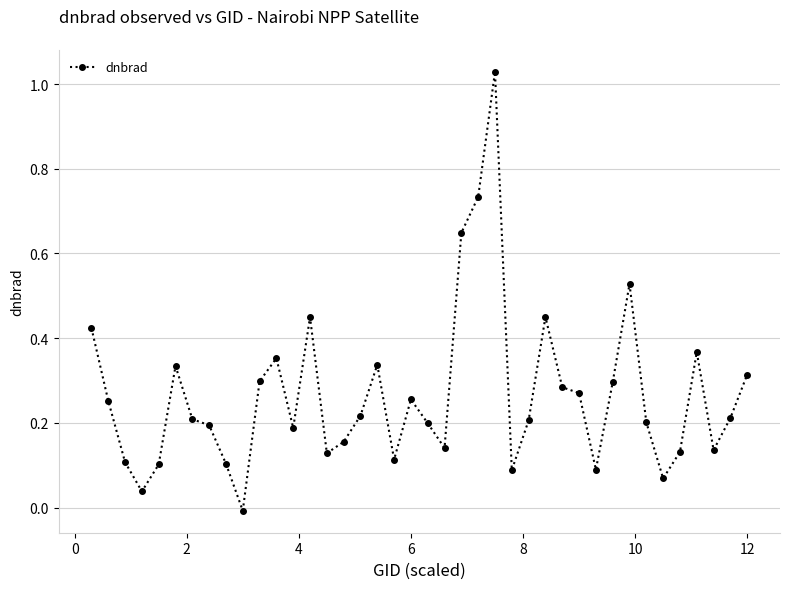

True or false: there are more than 1 points higher than both neighbors.

True